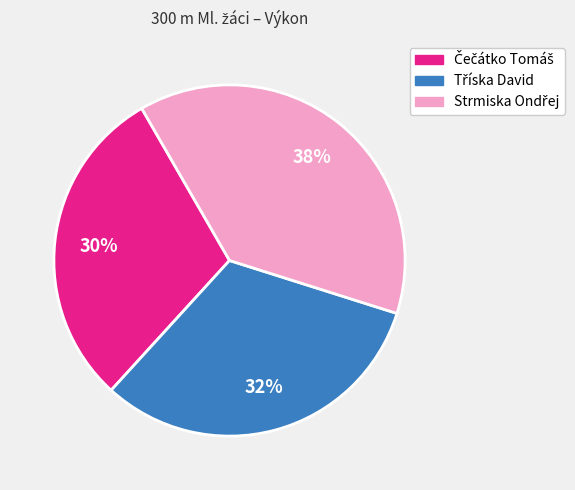

Does any single category account for the majority?

No